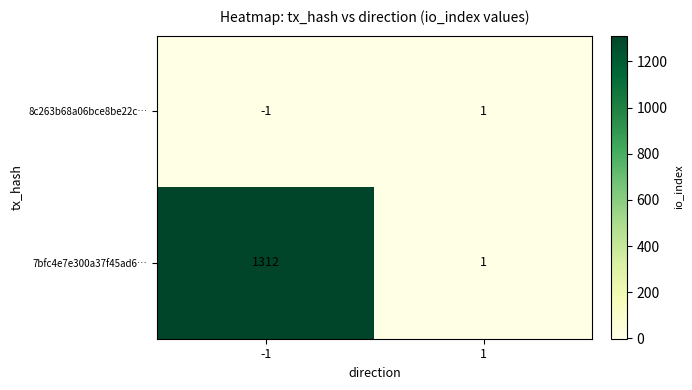

At which category is the sum across all series the highest?

-1